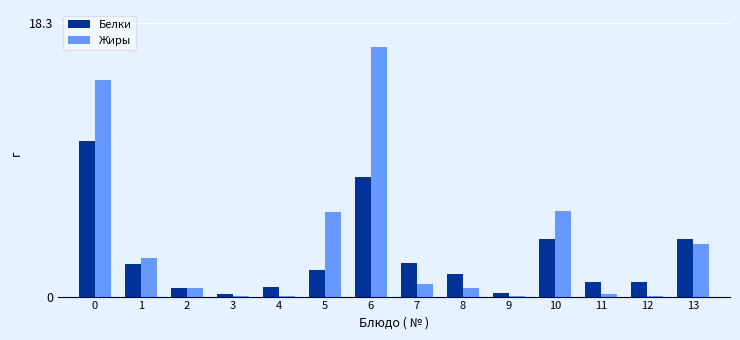

Which series has the largest range (max minus min)?

Жиры